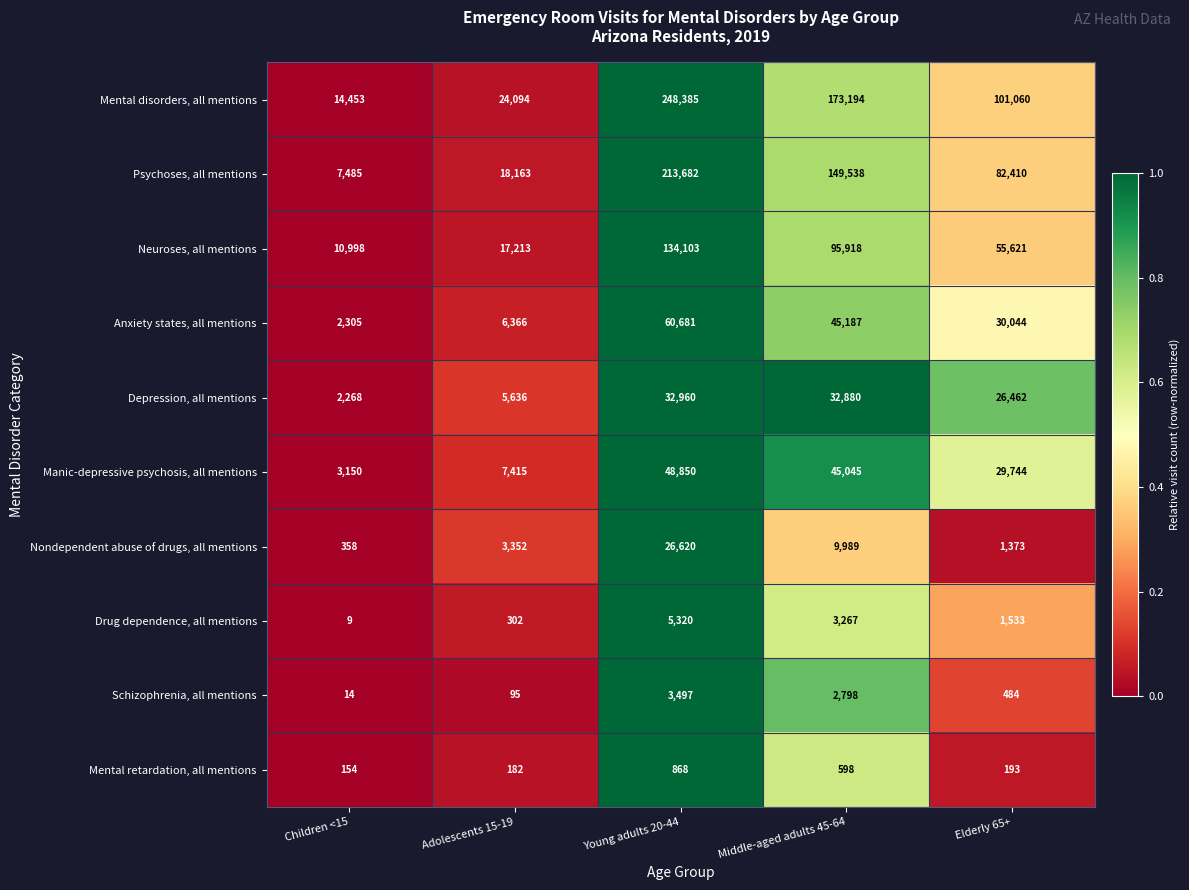

What is the difference between the maximum and second lowest values in the Schizophrenia, all mentions series?

3402